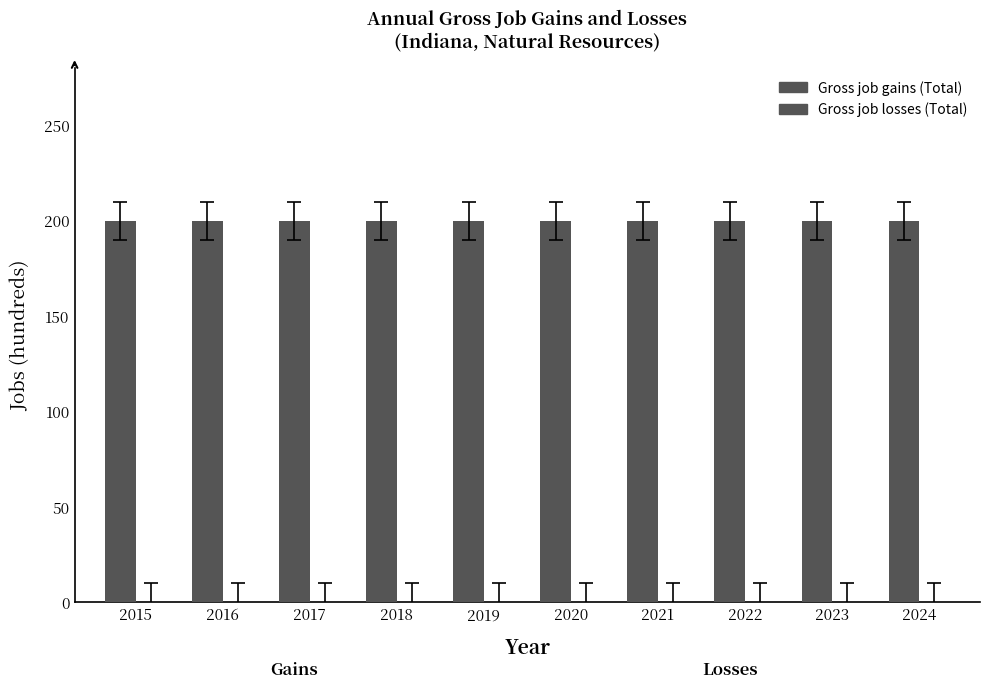

Which category has the highest value across all series?

2015